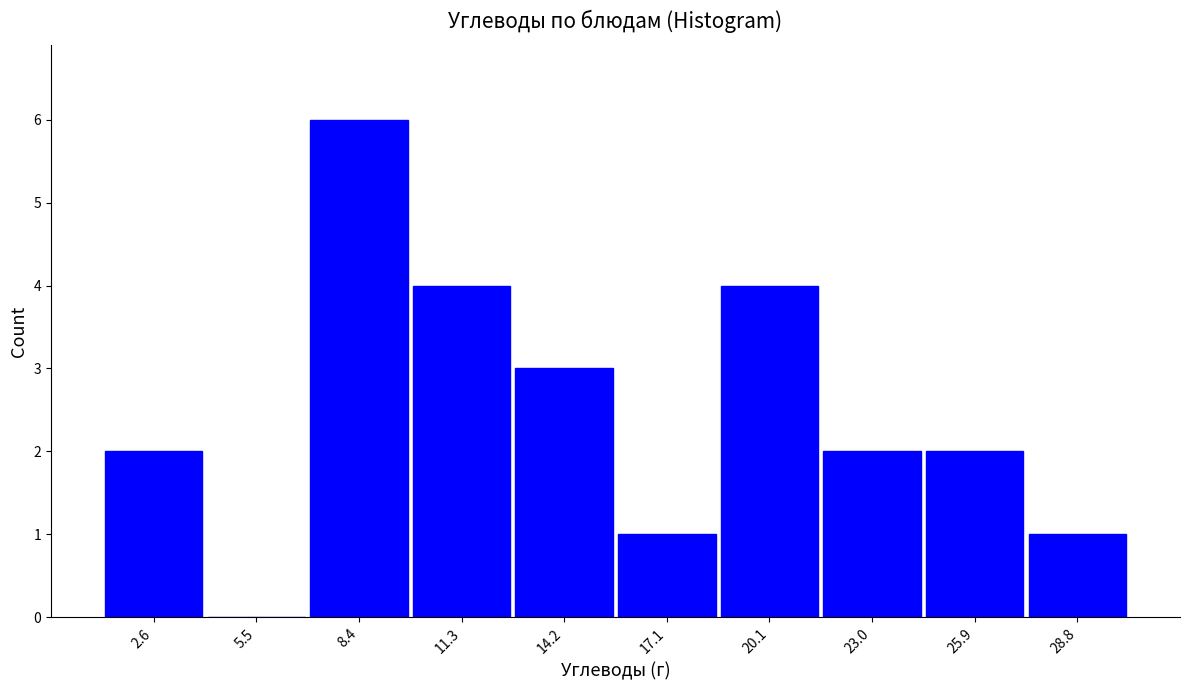

What is the height of the bar covering 24.5 to 27.5 on the x-axis? Neither the bar edges nor the heights are printed on the chart, so give them approximately, as read against the axes.

2